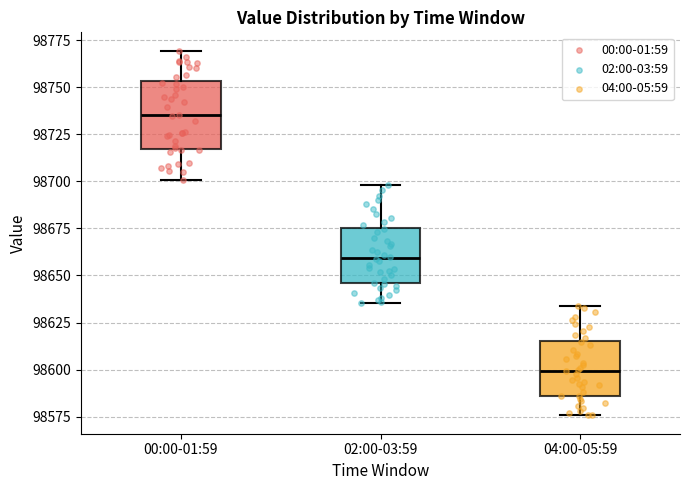

Comparing the boxes themselves (not the whiskers), which one is the tallest?

00:00-01:59